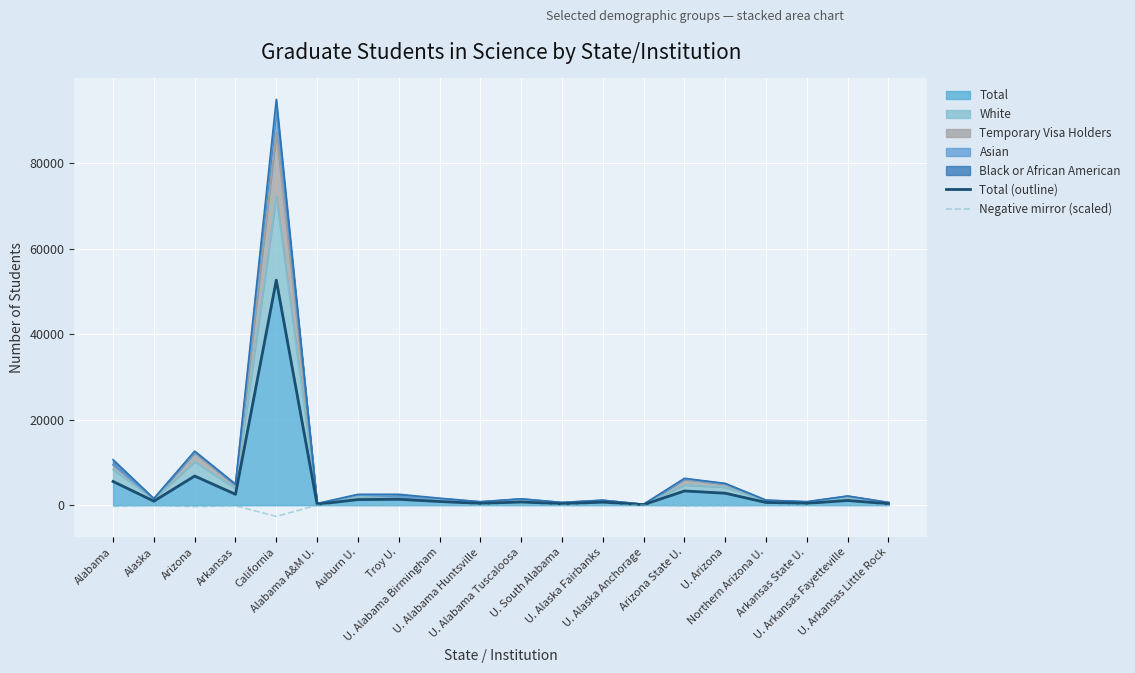

Read the Total (outline) value at U. South Alabama.

332.0